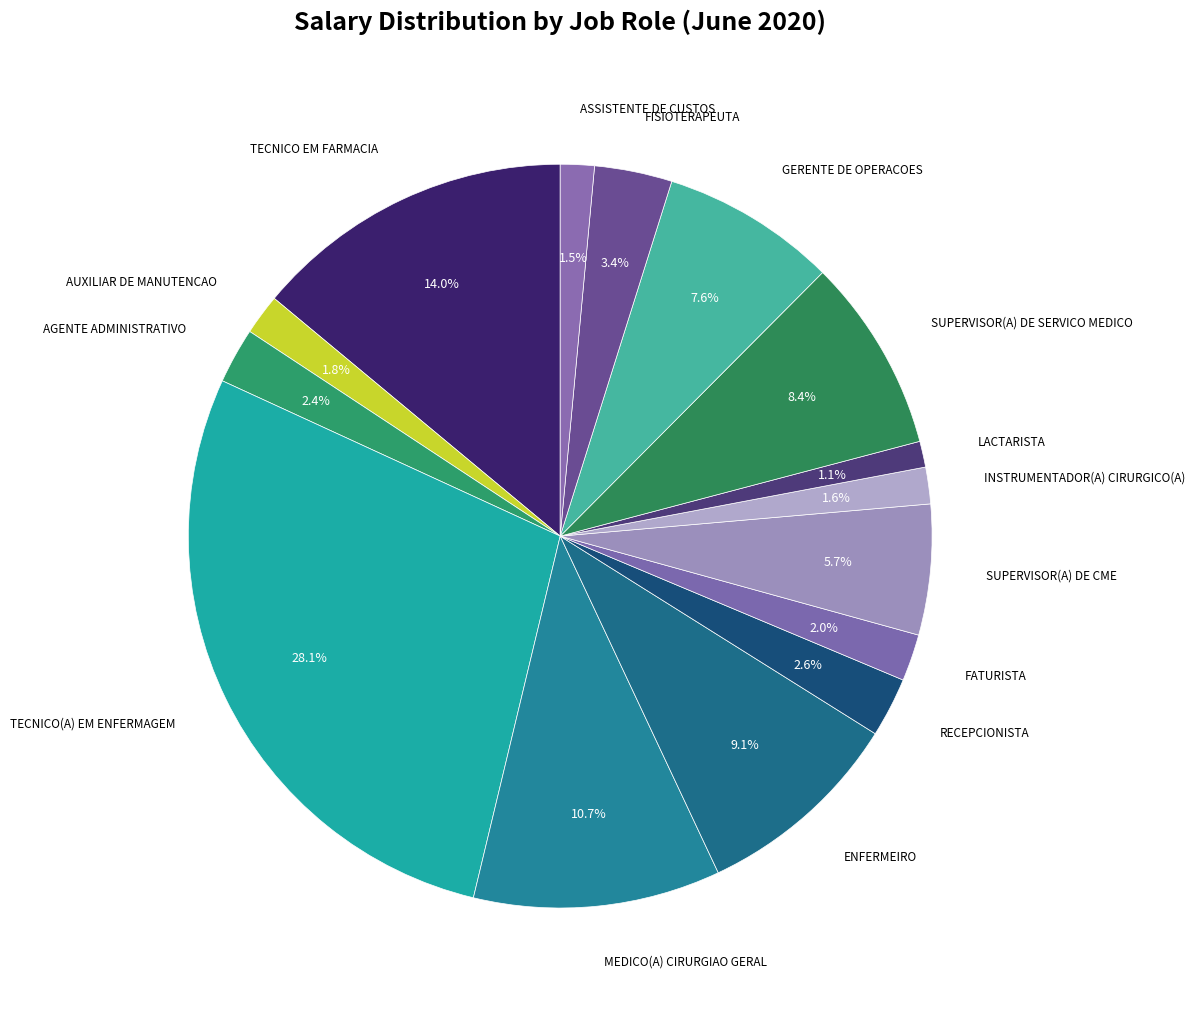

How many slices are in this pie chart?

15